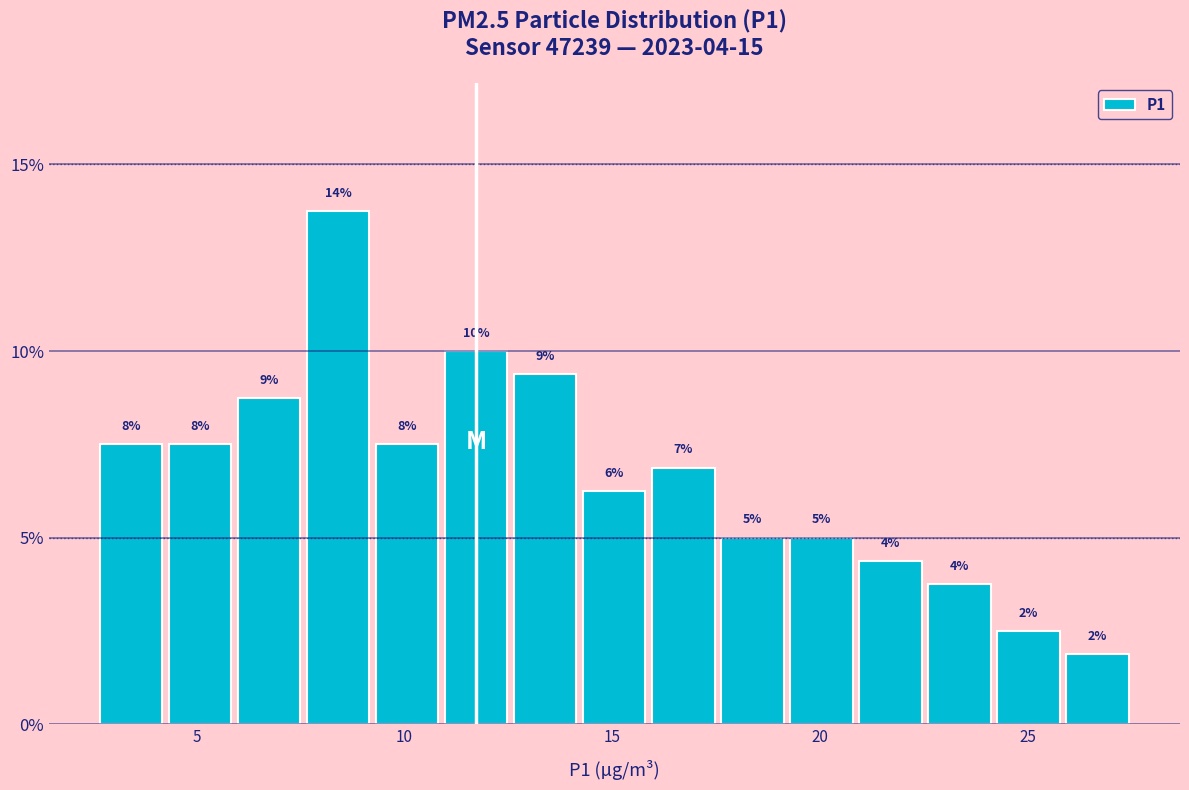

Read against the x-axis, roughly where is the centre of the tallest bar?

8.5